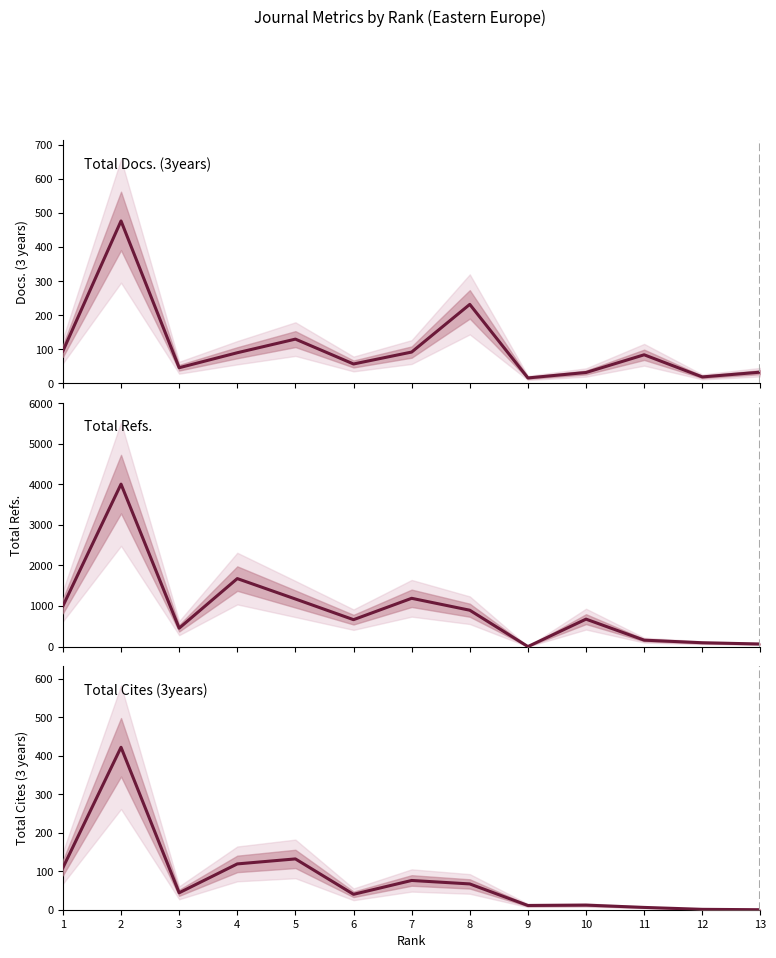

Reading left to right, extract all data points from this chart.

Total Docs. (3years): 1=95	2=477	3=46	4=90	5=130	6=57	7=92	8=232	9=16	10=32	11=84	12=19	13=33
Total Refs.: 1=1000	2=4006	3=453	4=1676	5=1173	6=663	7=1190	8=896	9=0	10=676	11=158	12=94	13=63
Total Cites (3years): 1=109	2=422	3=44	4=119	5=132	6=40	7=76	8=67	9=11	10=12	11=6	12=1	13=0